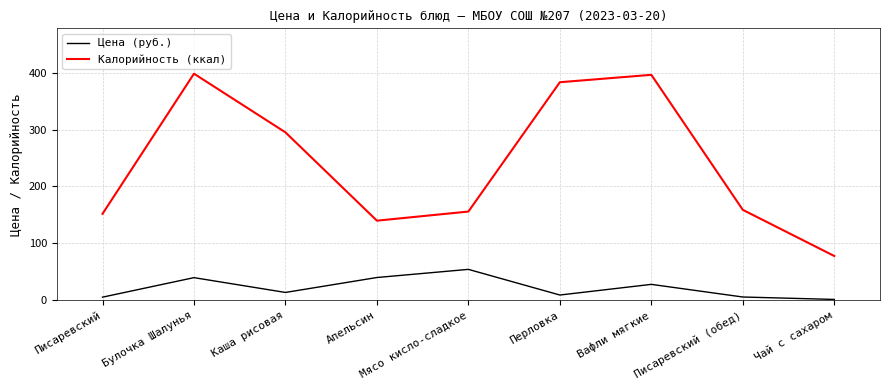

True or false: Калорийность (ккал) has a value of 396.0 at Вафли мягкие.

True